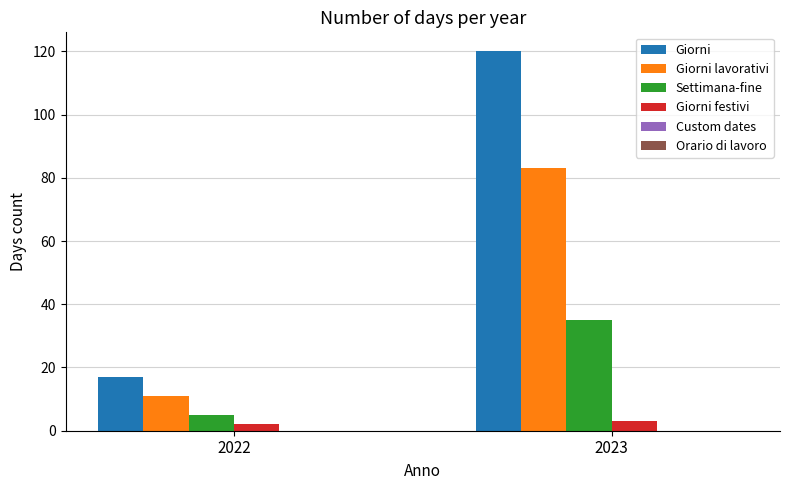

Rank the series at 2022 from lowest to highest value.

Giorni festivi, Settimana-fine, Giorni lavorativi, Giorni